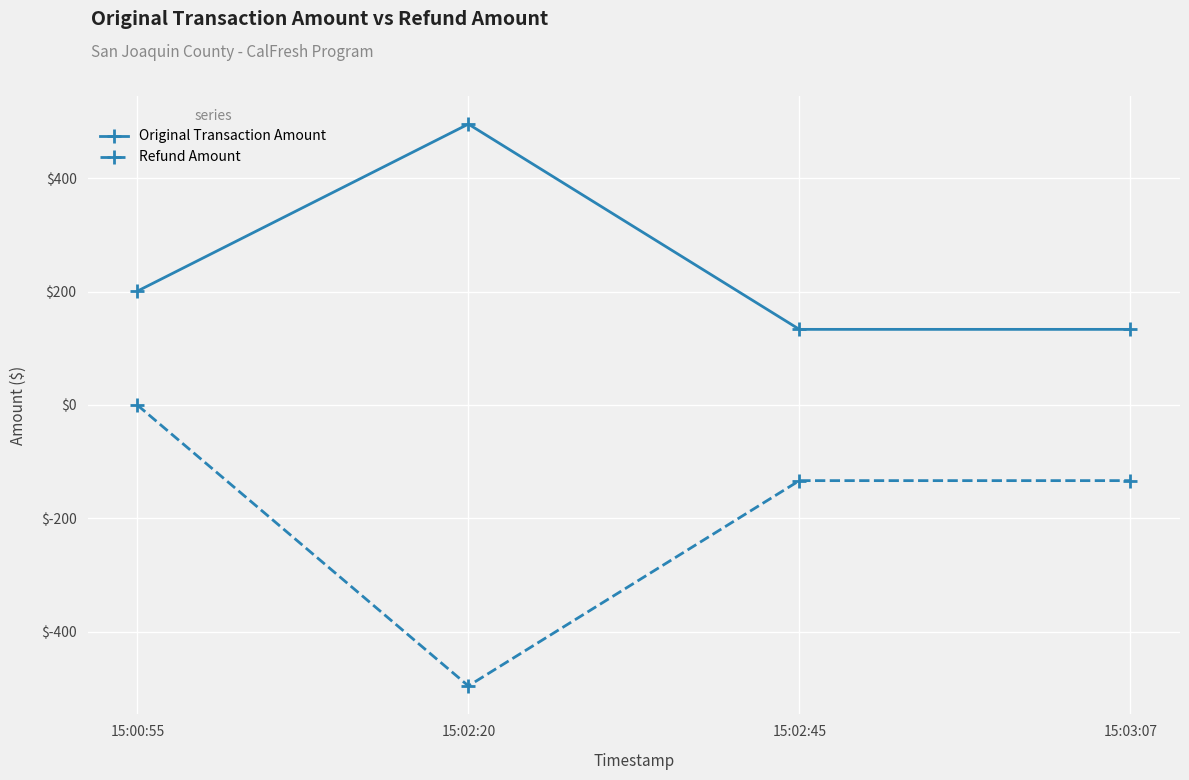

Reading left to right, what are all the values shown in this chart?

Original Transaction Amount: 200.9	495.6	133.4	133.4
Refund Amount: -0.2	-495.6	-133.4	-133.4